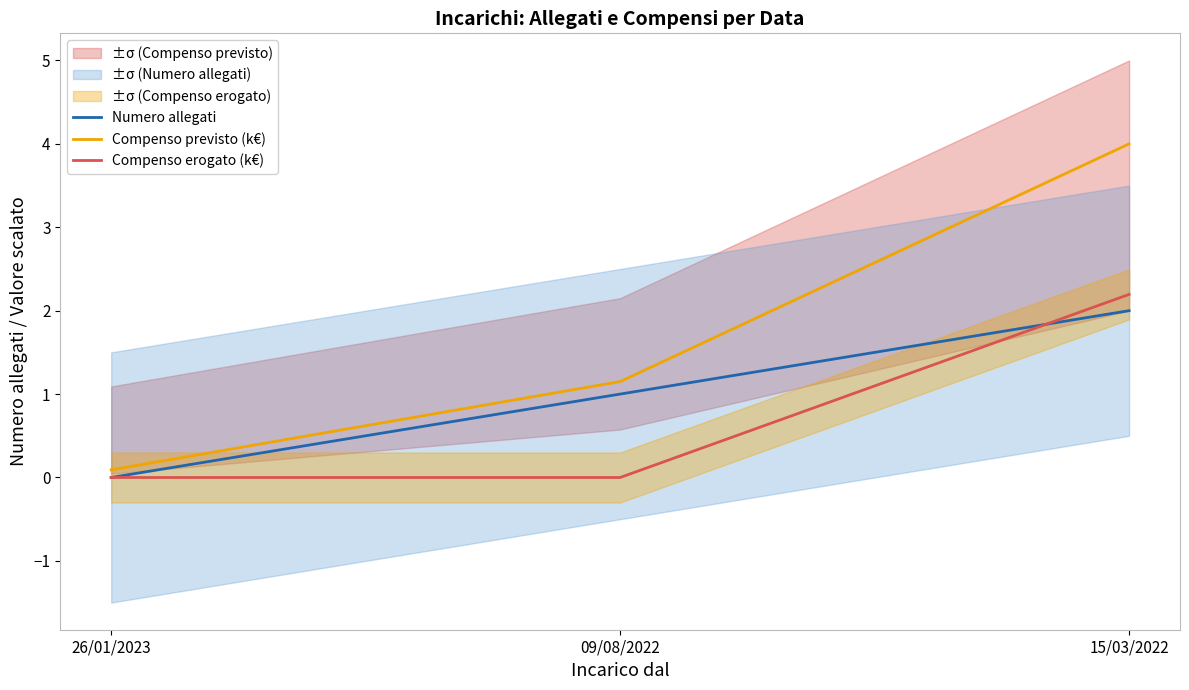

At which label does Numero allegati reach its peak?

15/03/2022